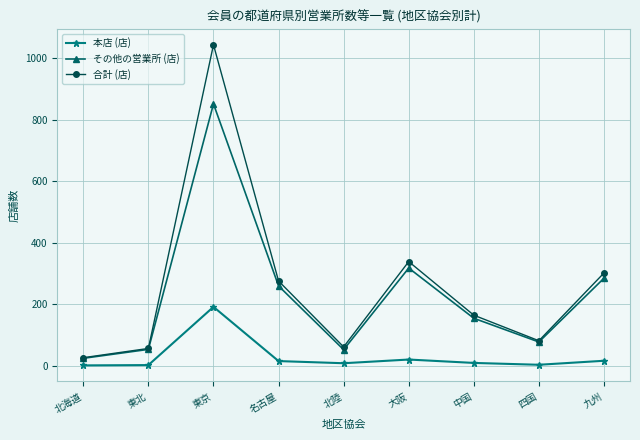

Does the chart display data point markers on the line(s)?

Yes